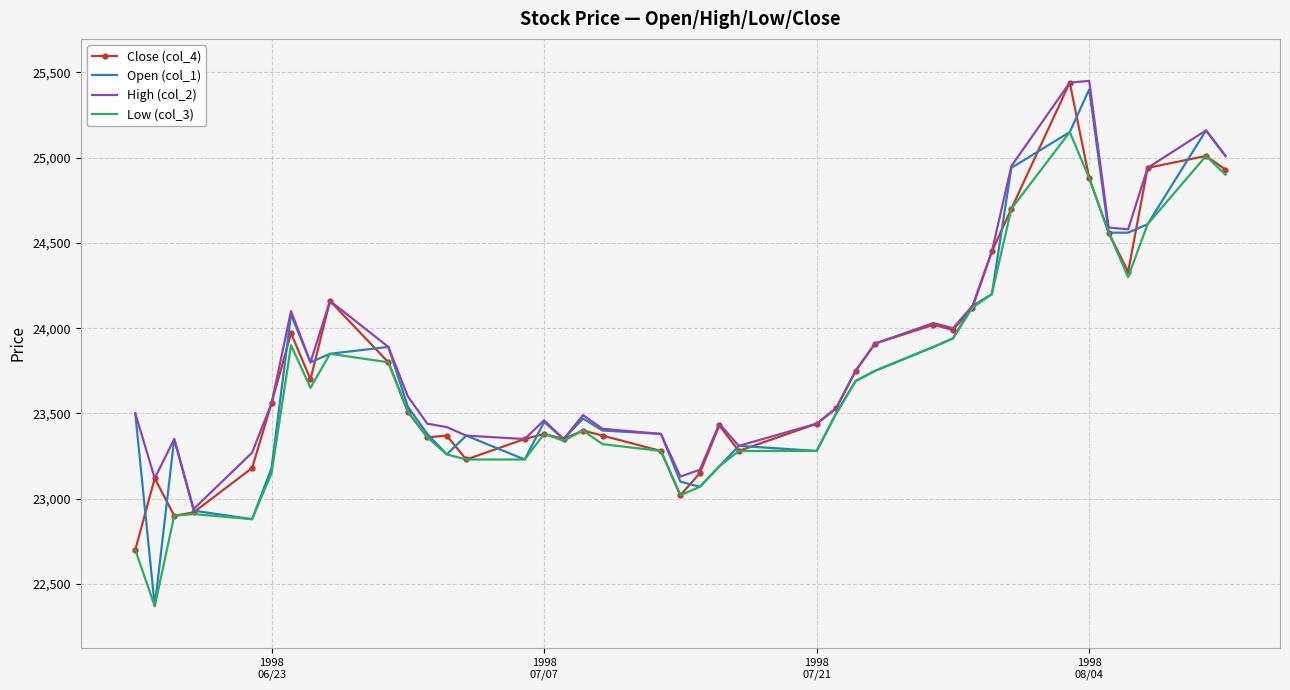

What is the maximum value for Close (col_4)?

25440